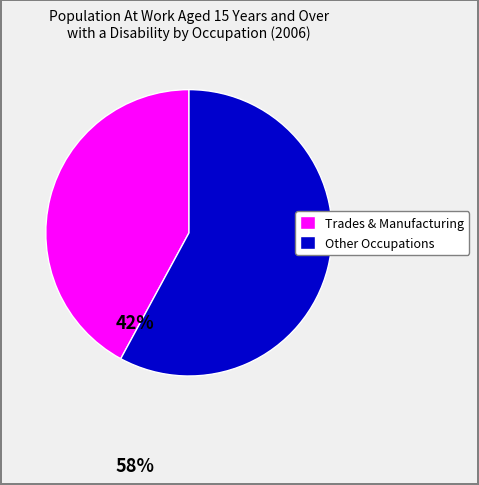

True or false: Trades & Manufacturing accounts for 42% of the total.

True